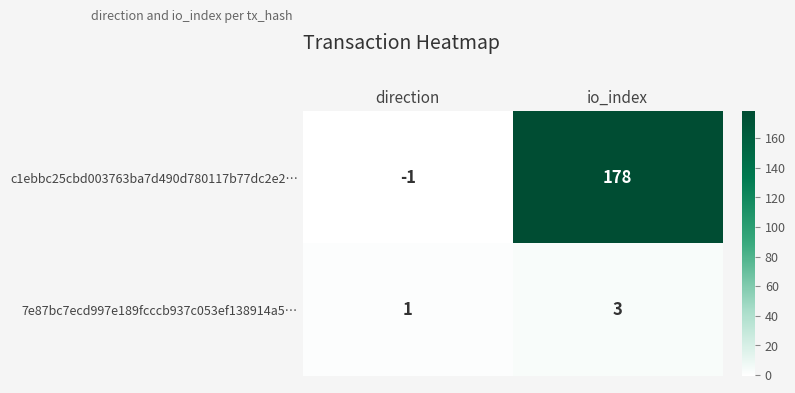

Which label corresponds to the smallest value in the chart?

direction